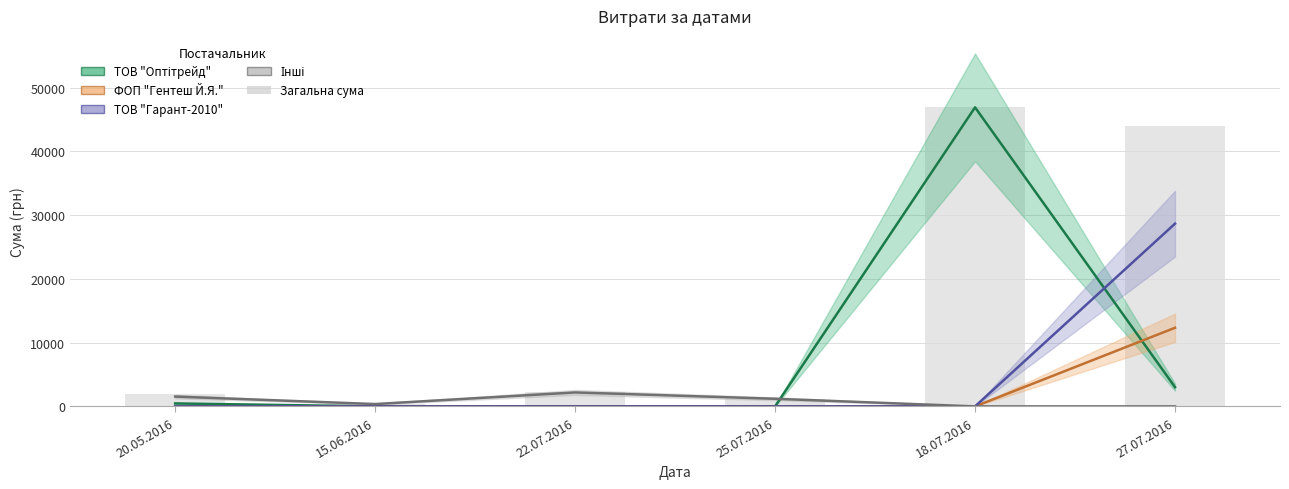

The ФОП "Гентеш Й.Я." series shows -6646.5 at 25.07.2016. True or false?

False